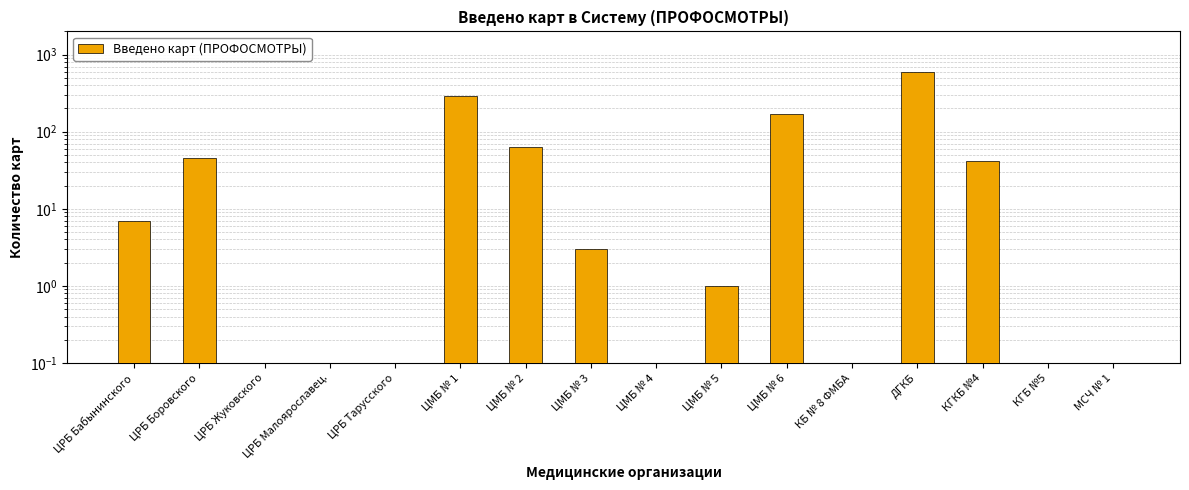

What position from the left is ЦРБ Малоярославец.?

4